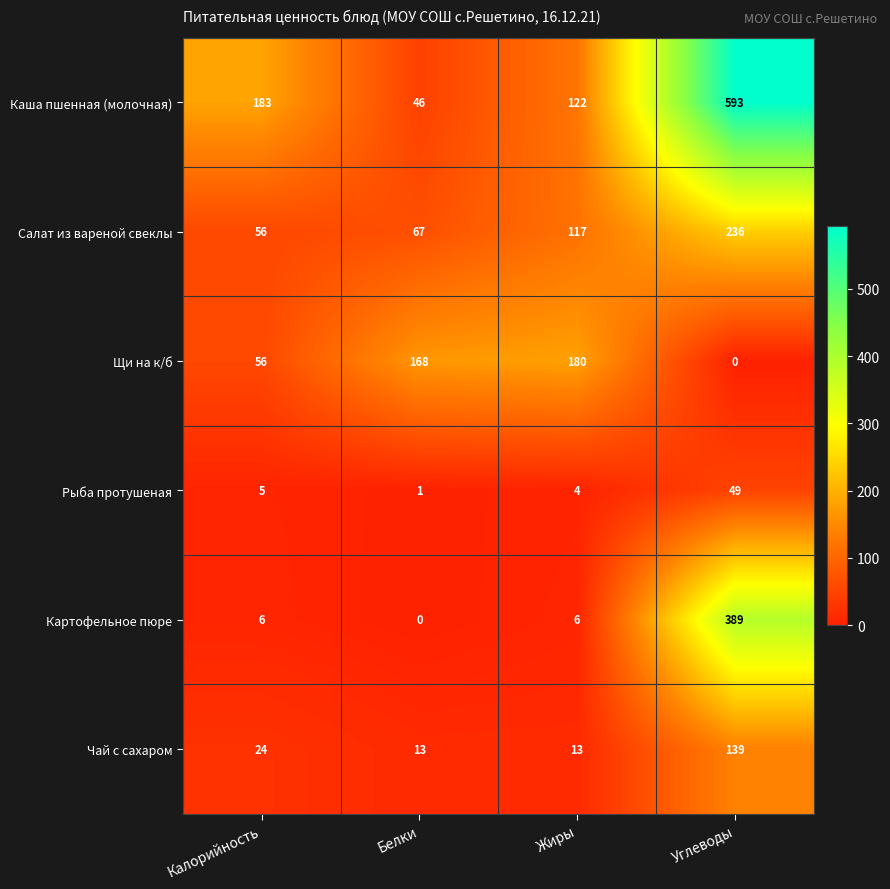

Reading left to right, transcribe all the data shown in this chart.

Каша пшенная (молочная): Калорийность=183	Белки=46	Жиры=122	Углеводы=593
Салат из вареной свеклы: Калорийность=56	Белки=67	Жиры=117	Углеводы=236
Щи на к/б: Калорийность=56	Белки=168	Жиры=180	Углеводы=0
Рыба протушеная: Калорийность=5	Белки=1	Жиры=4	Углеводы=49
Картофельное пюре: Калорийность=6	Белки=0	Жиры=6	Углеводы=389
Чай с сахаром: Калорийность=24	Белки=13	Жиры=13	Углеводы=139